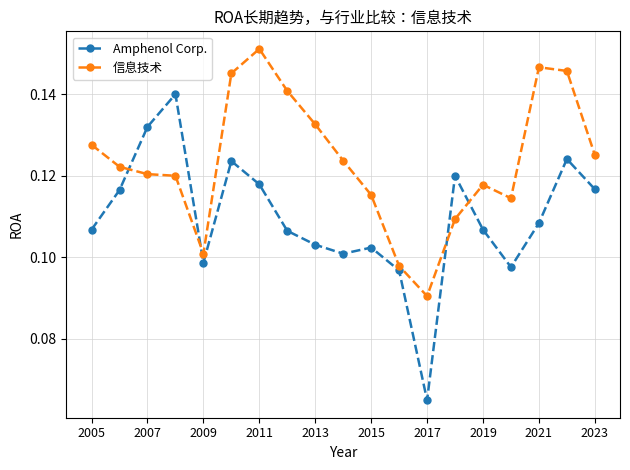

Which series has the largest range (max minus min)?

Amphenol Corp.